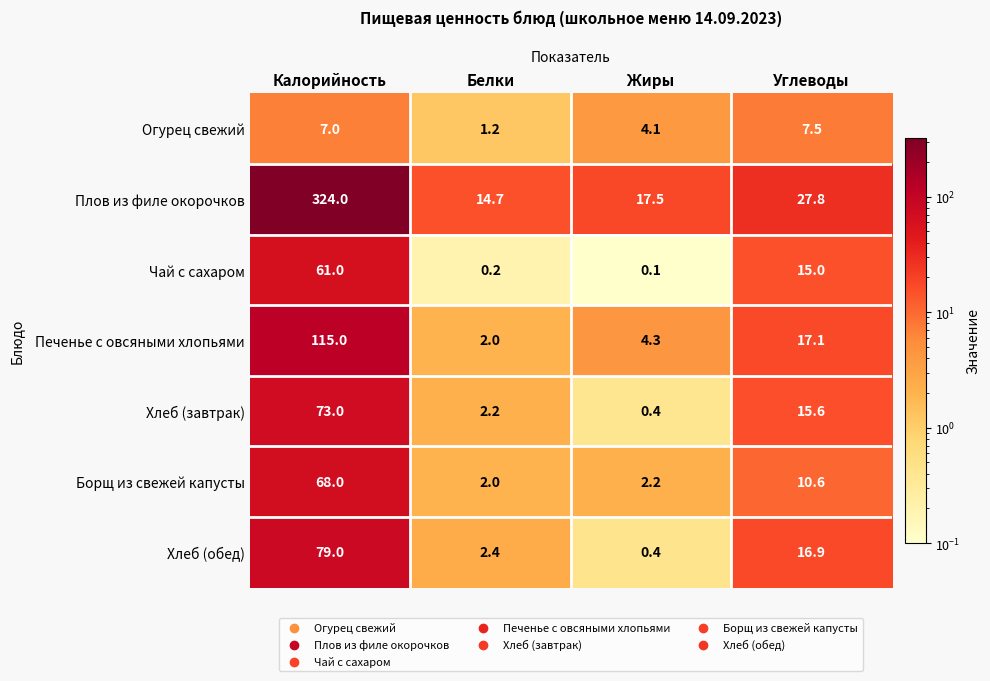

What is the spread (max minus min) of values at Жиры?

17.4